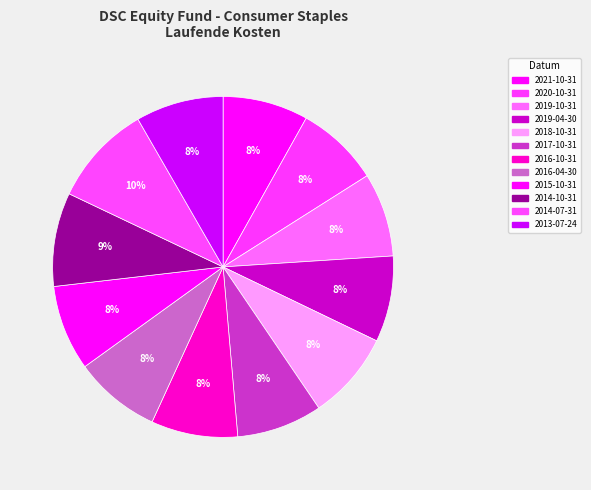

What is the ratio of the value at 2015-10-31 to the value at 2017-10-31?

1.0